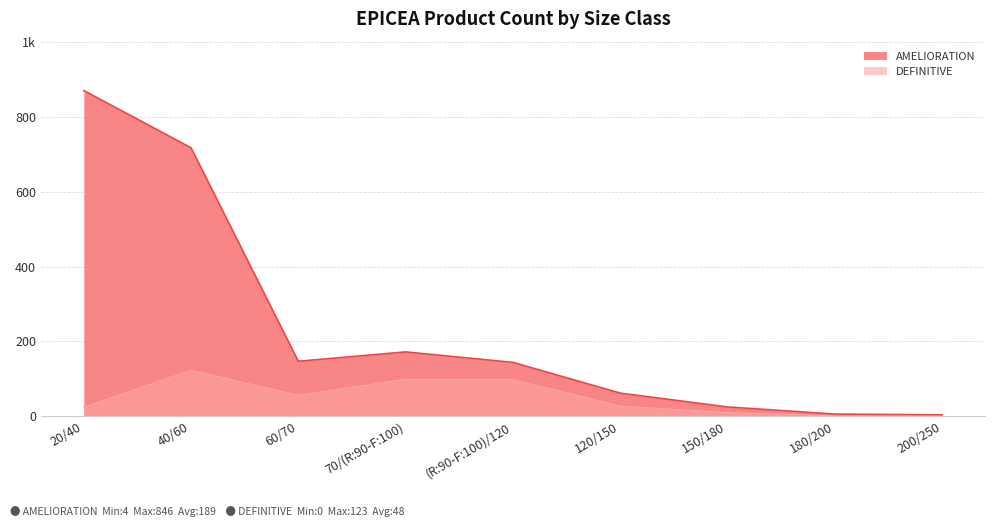

True or false: AMELIORATION and DEFINITIVE cross at least once.

False